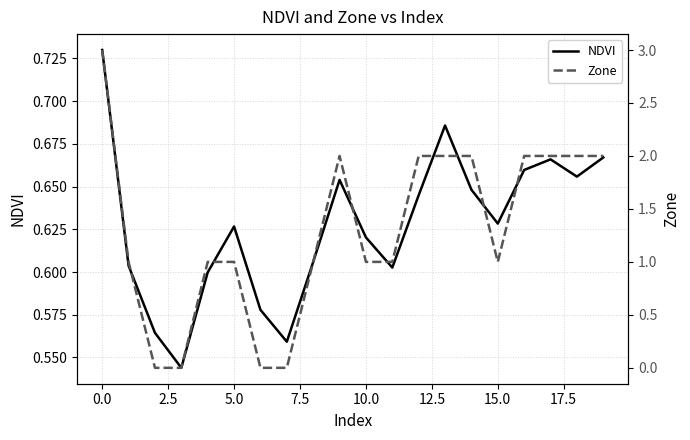

What is the total value across all series at 2.5?

0.6